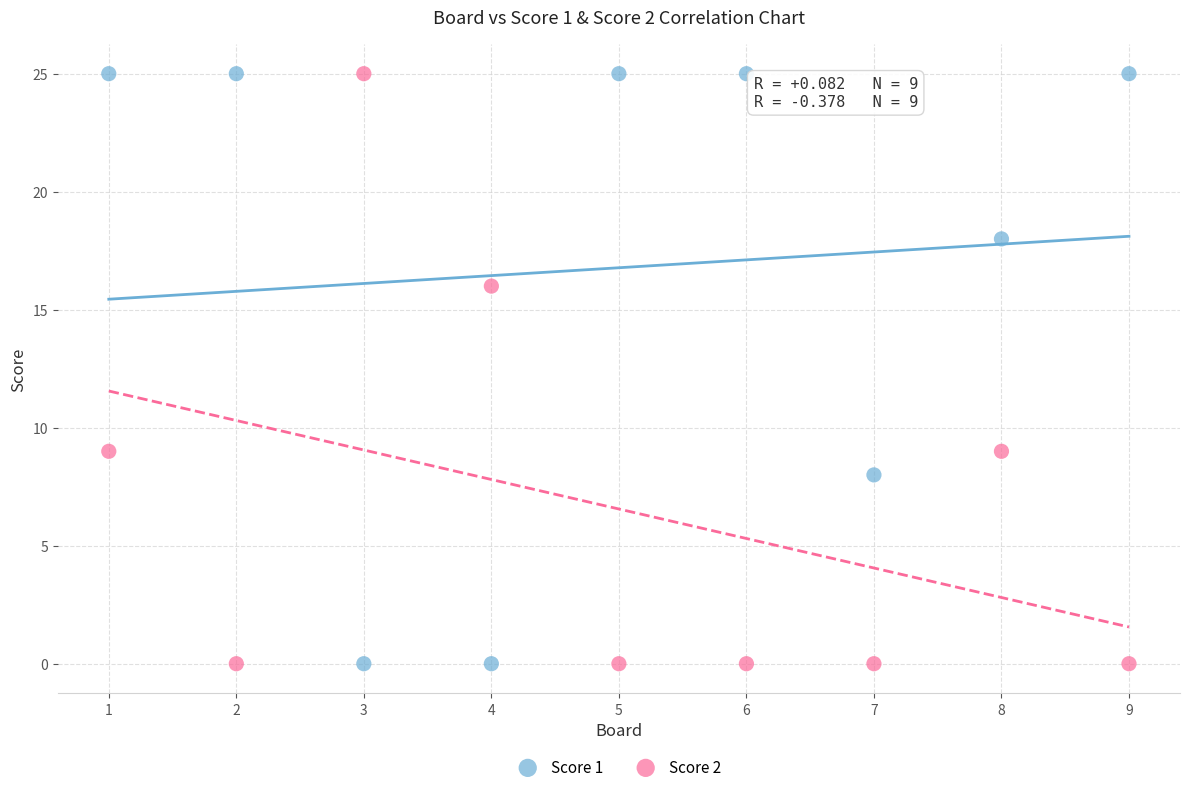

Across all data points, what is the range of Y values (max minus min)?

25